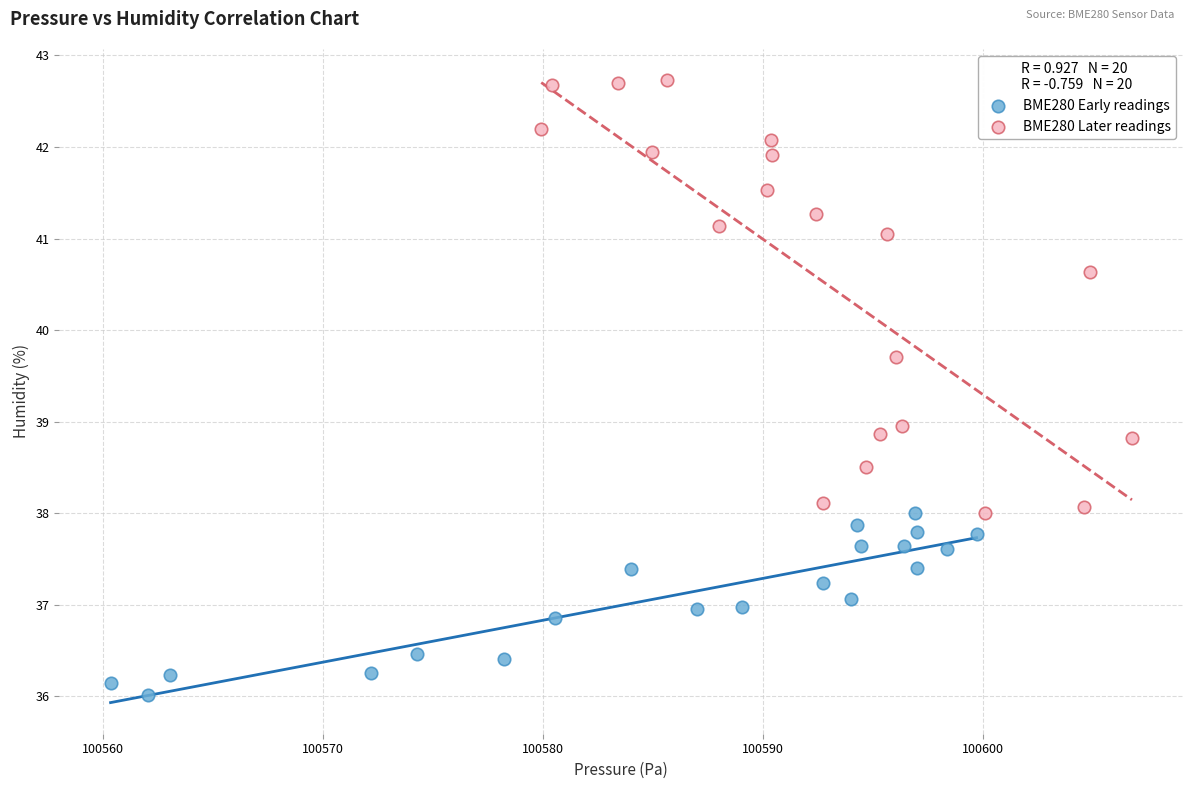

Which series contains the highest Y value?

BME280 Later readings